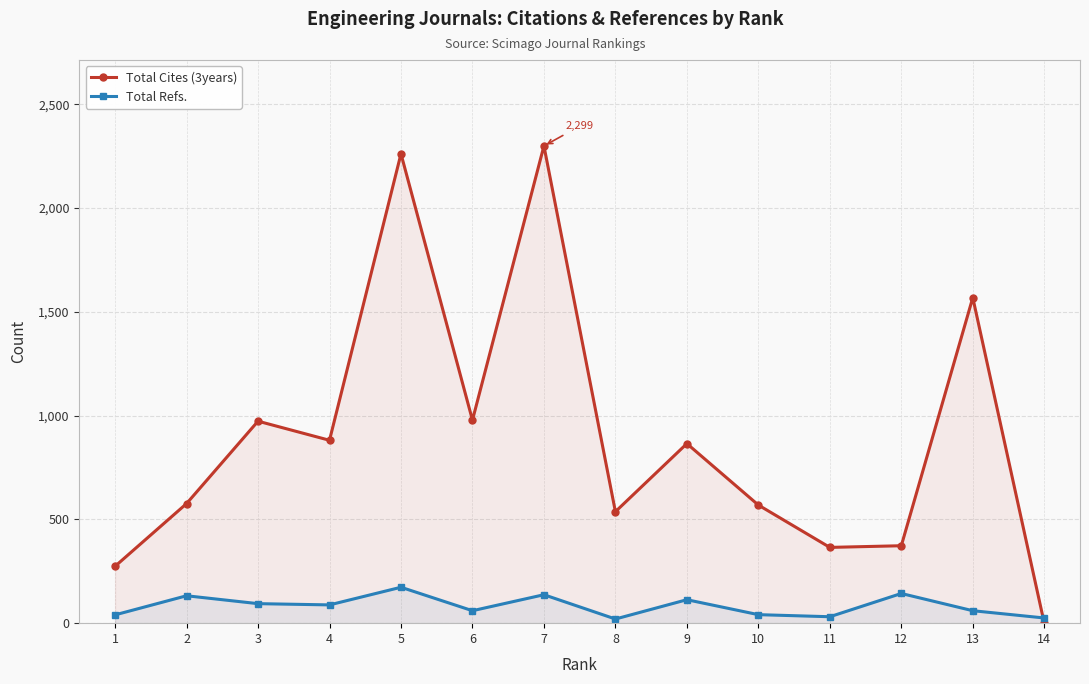

What are all the series names shown in the legend?

Total Cites (3years), Total Refs.